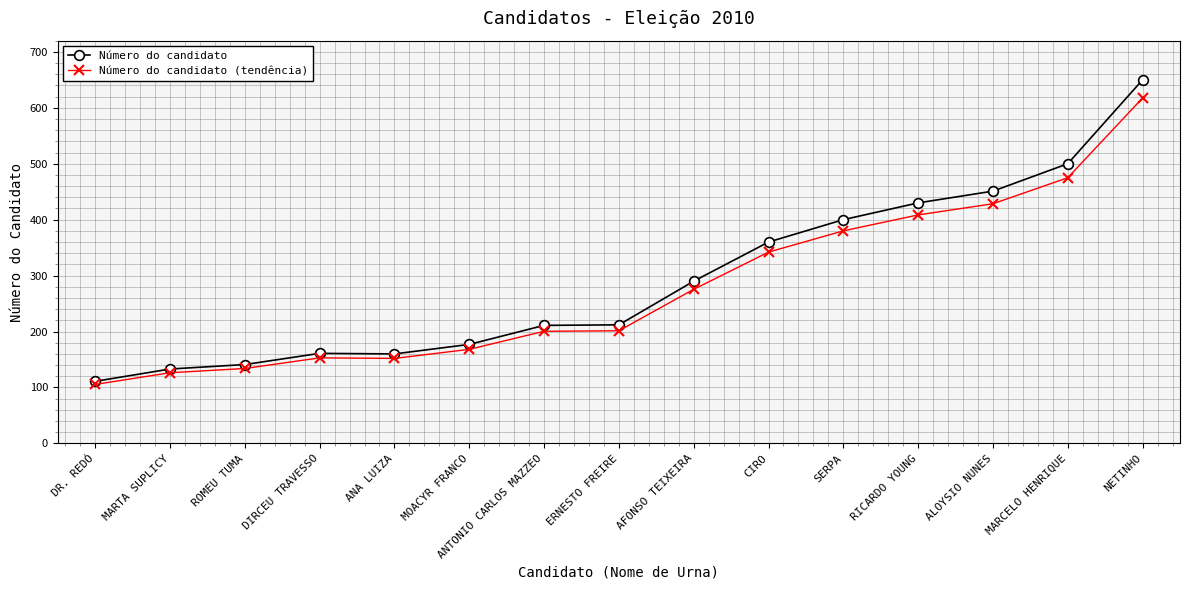

Rank the series by their maximum value, from lowest to highest.

Número do candidato (tendência), Número do candidato